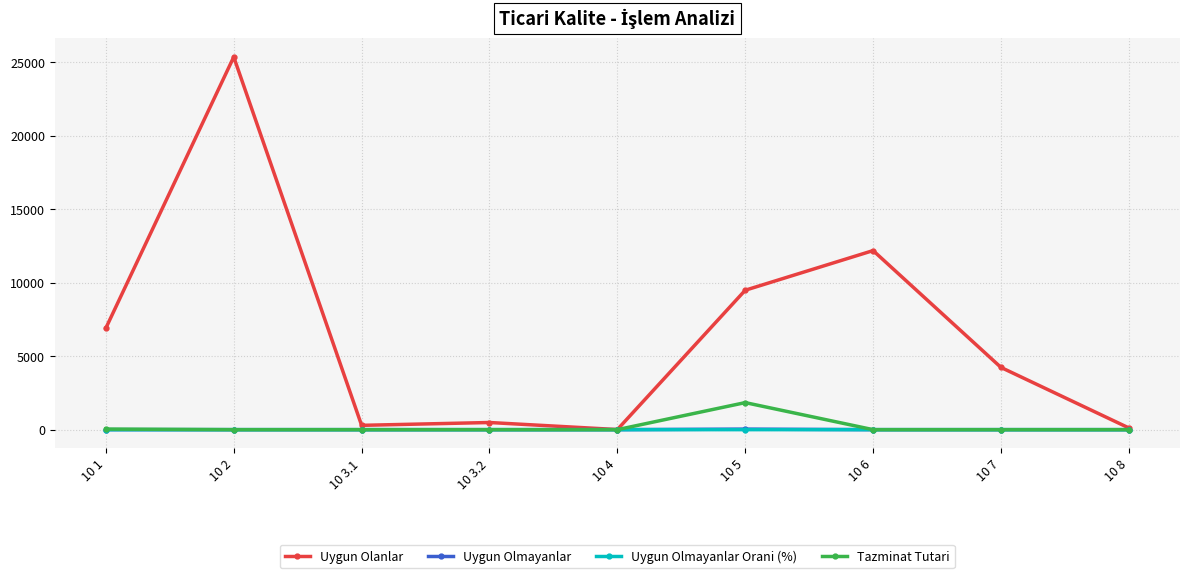

What is the label of the 4th point from the left?

10 3.2